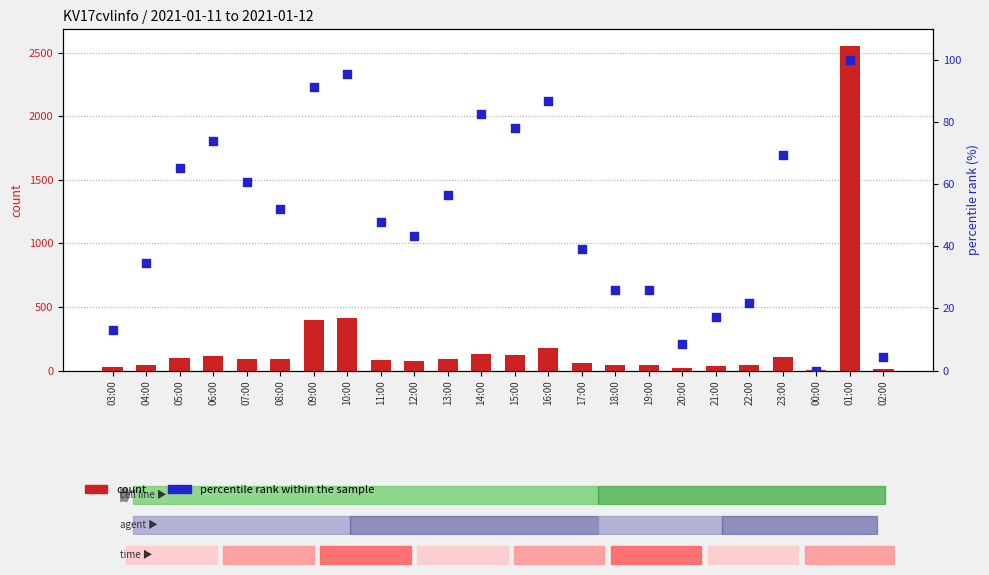

What are all the series names shown in the legend?

count, percentile rank within the sample